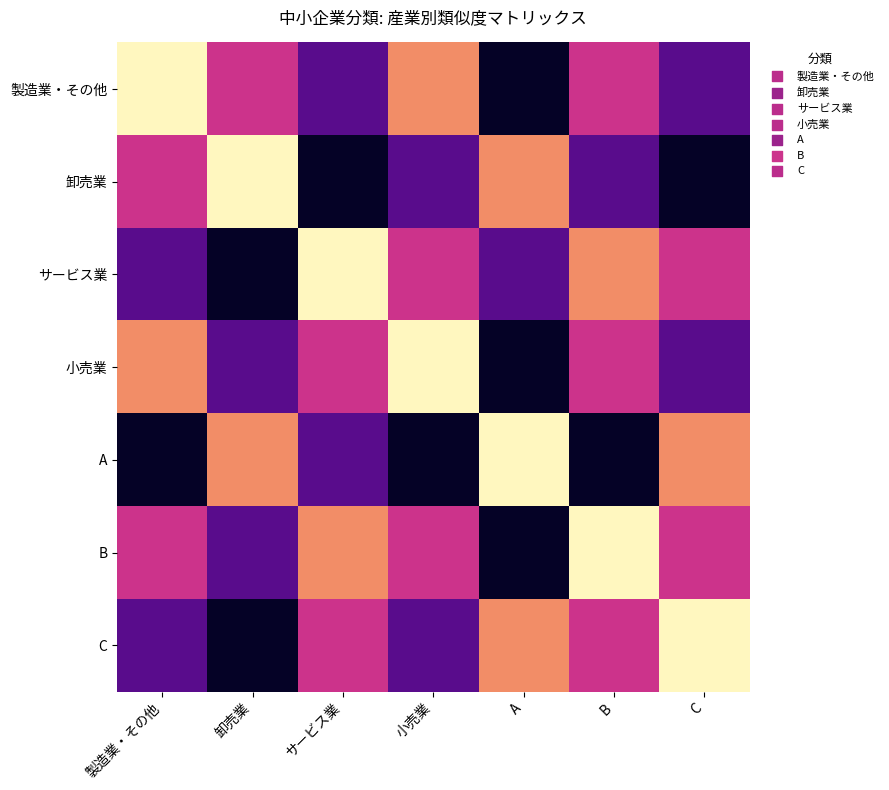

At how many categories does at least one series exceed 3?

7